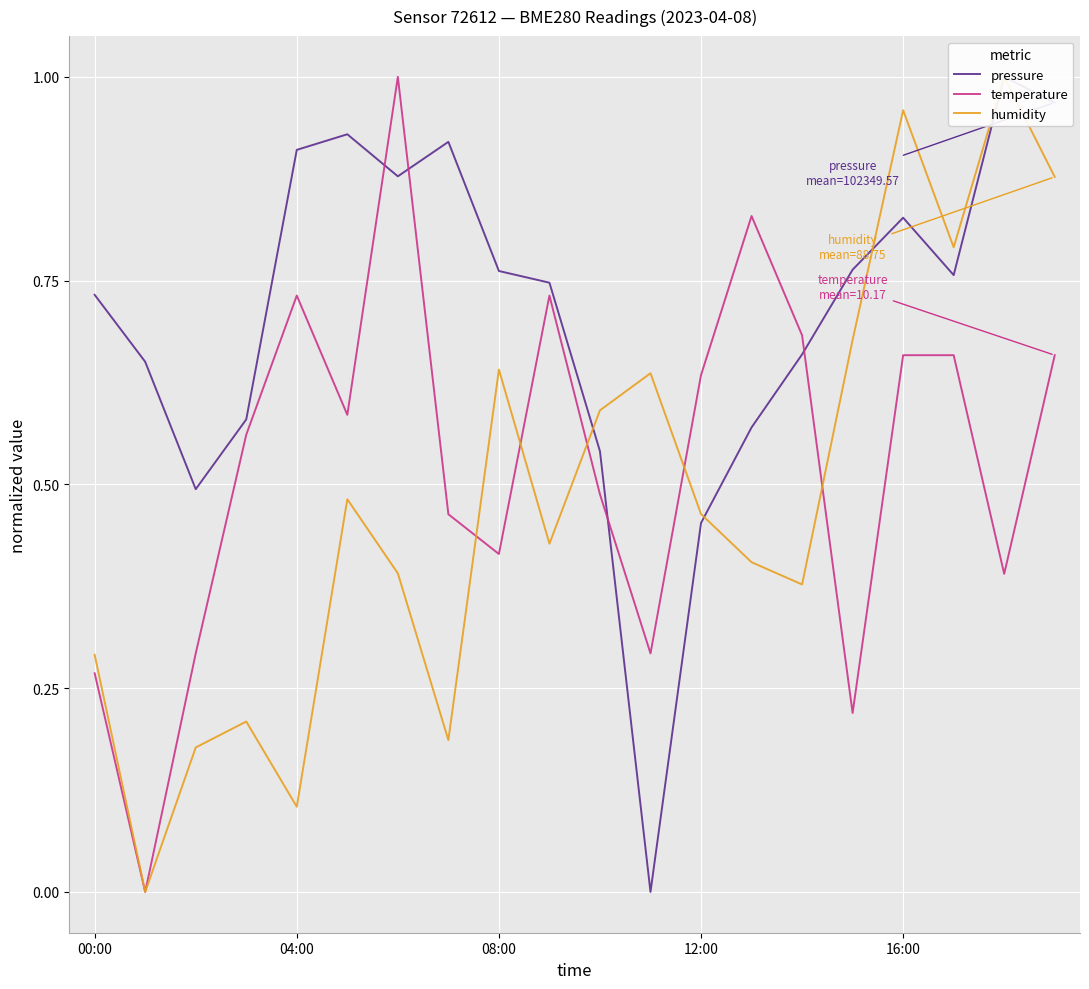

What is the difference between the maximum and minimum values in the temperature series?

1.0